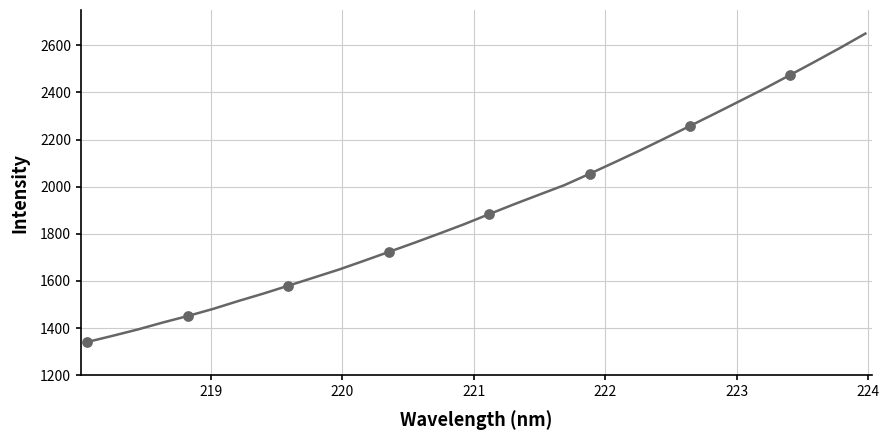

What is the greatest value displayed?

2649.9